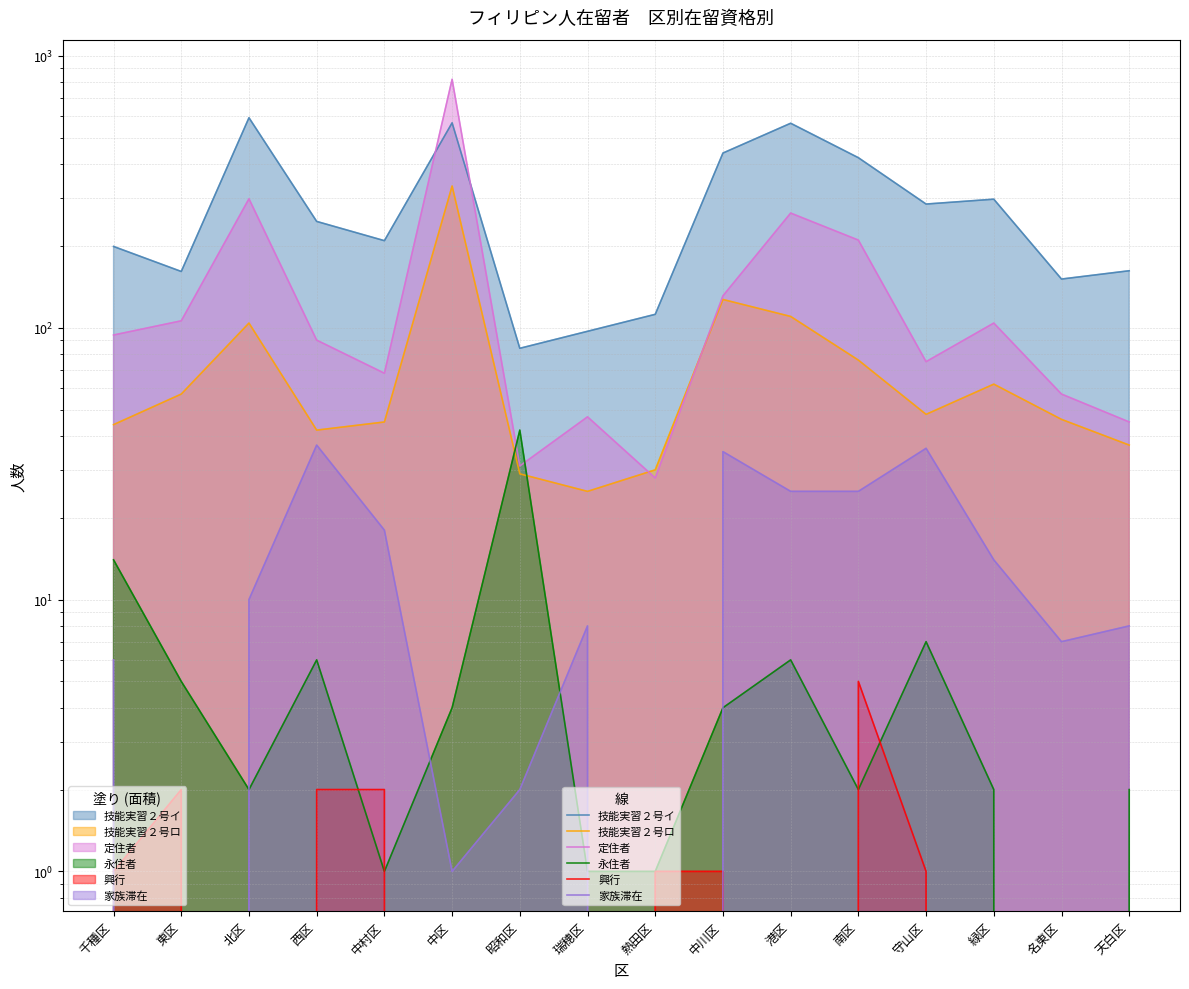

Which category has the highest value across all series?

中区